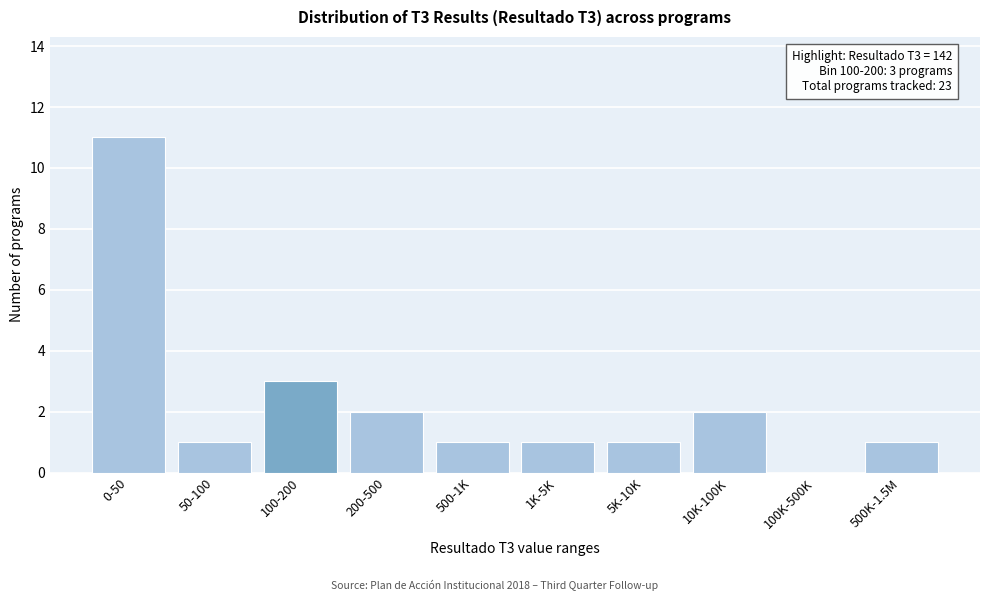

Reading left to right, extract all data points from this chart.

0-50=11	50-100=1	100-200=3	200-500=2	500-1K=1	1K-5K=1	5K-10K=1	10K-100K=2	100K-500K=0	500K-1.5M=1